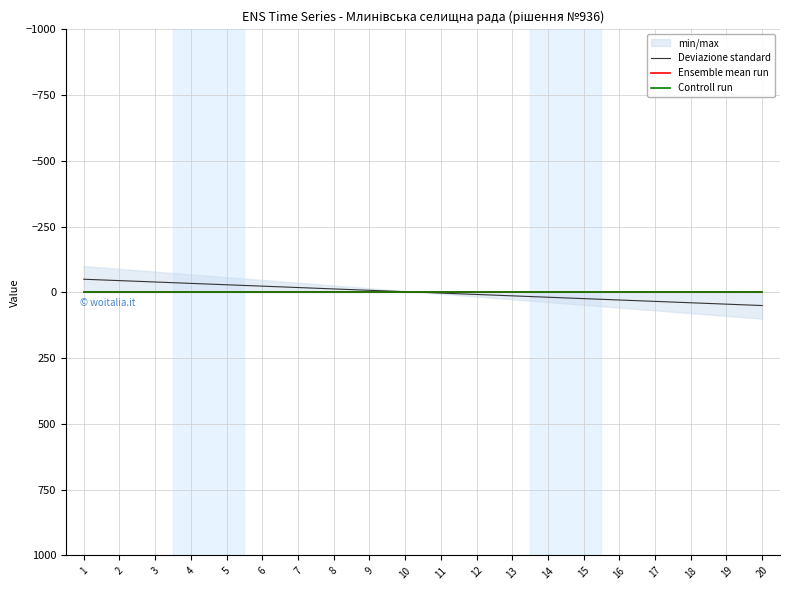

What is the approximate value of Deviazione standard at 13?

13.2